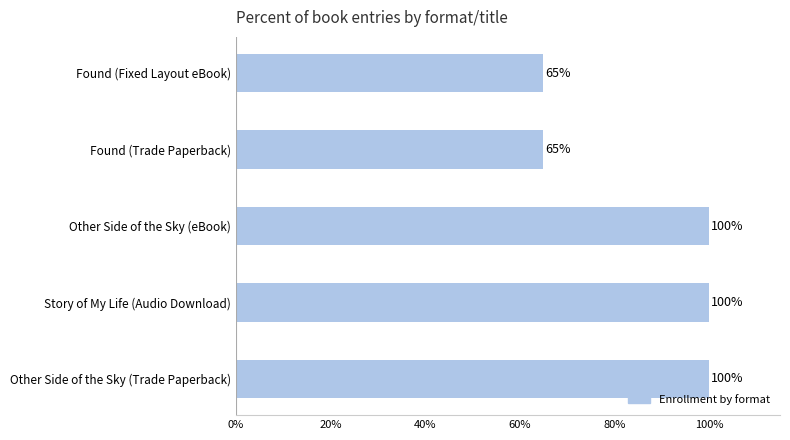

Approximately how many times larger is the value at Other Side of the Sky (Trade Paperback) compared to Found (Fixed Layout eBook)?

1.5